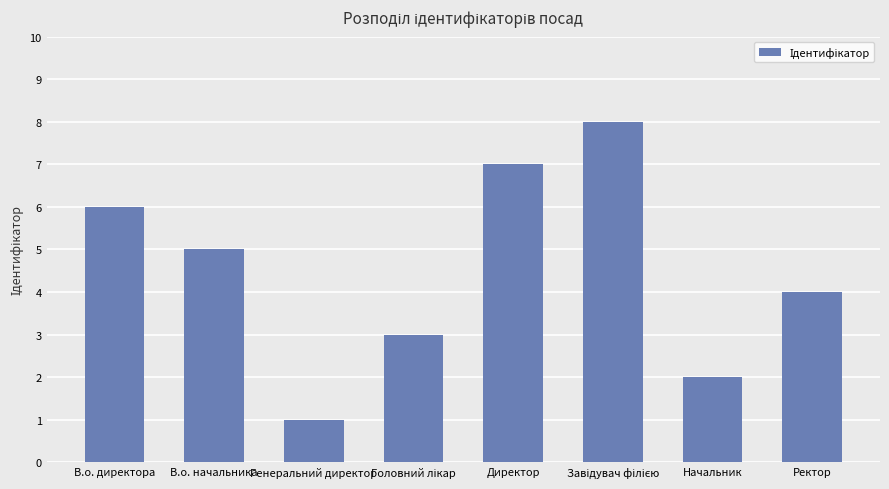

Which category has the lowest value across all series?

Генеральний директор